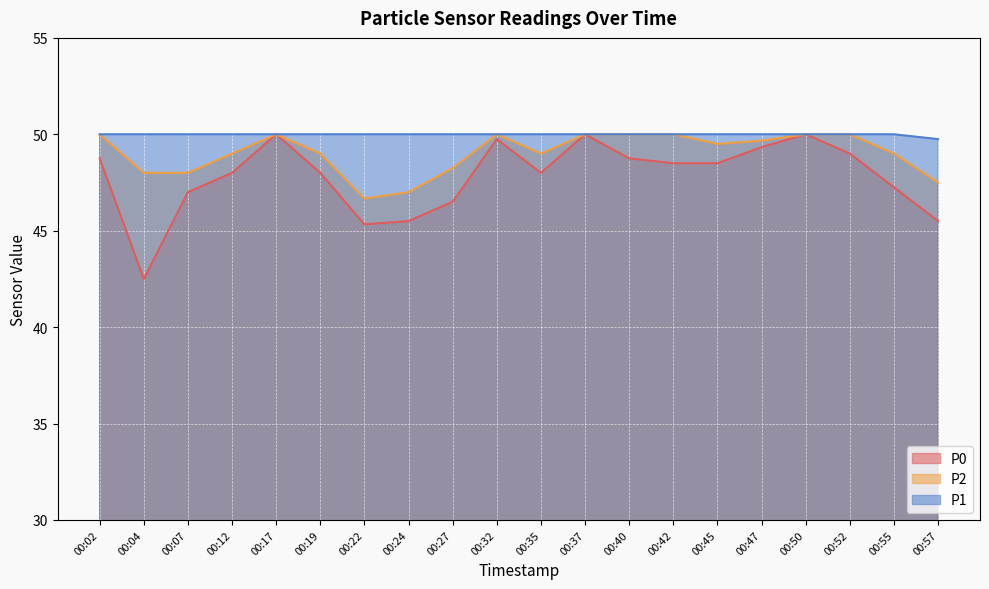

At which category is the sum across all series the highest?

00:17